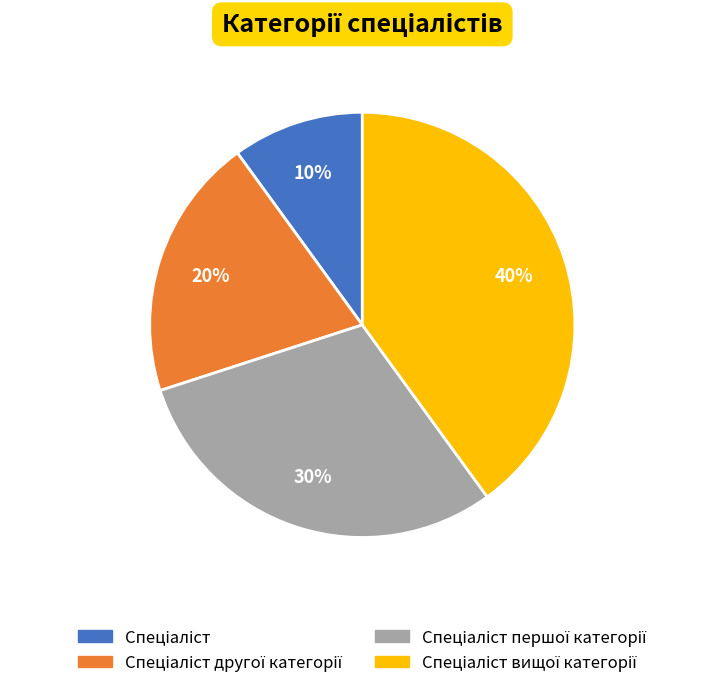

To the nearest percent, what is the average slice percentage?

25%